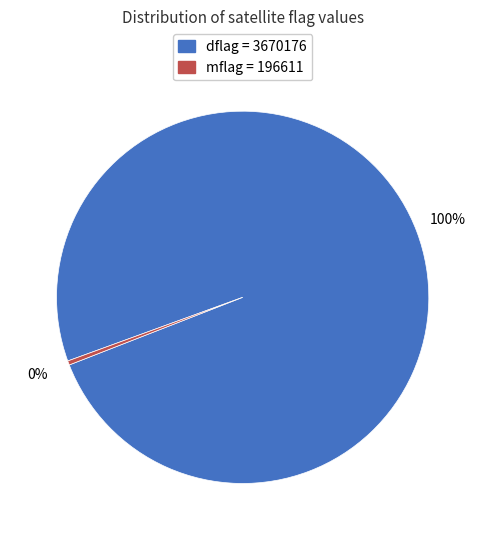

Does any single category account for the majority?

Yes